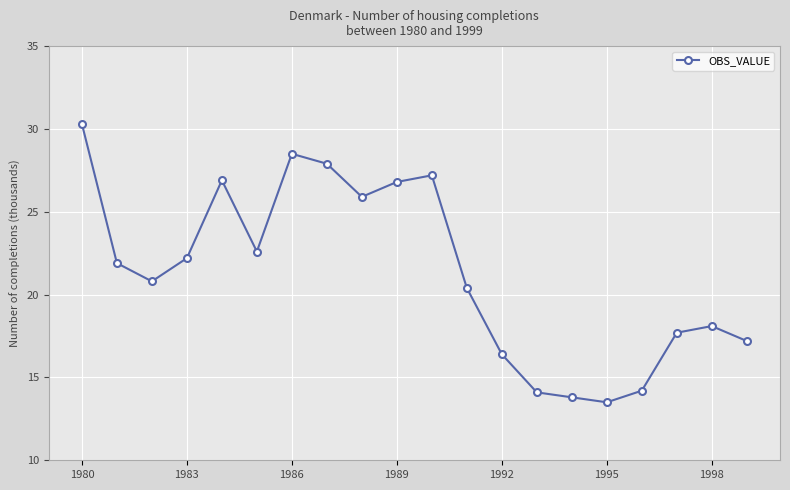

What is the greatest value displayed?

30.3